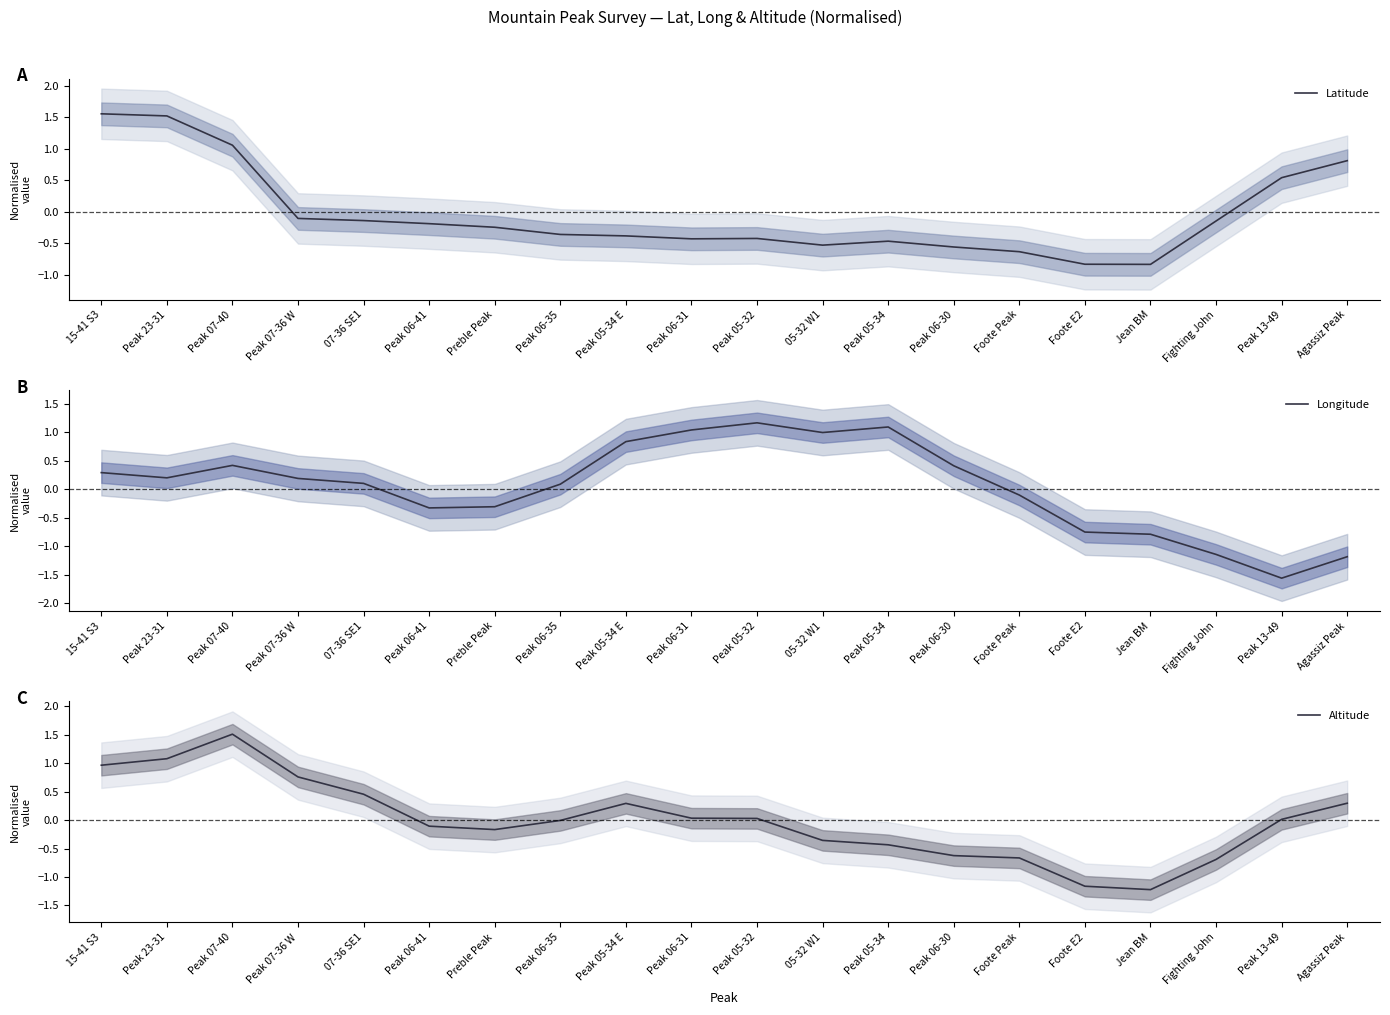

True or false: Longitude has a value of 0.3 at 15-41 S3.

True